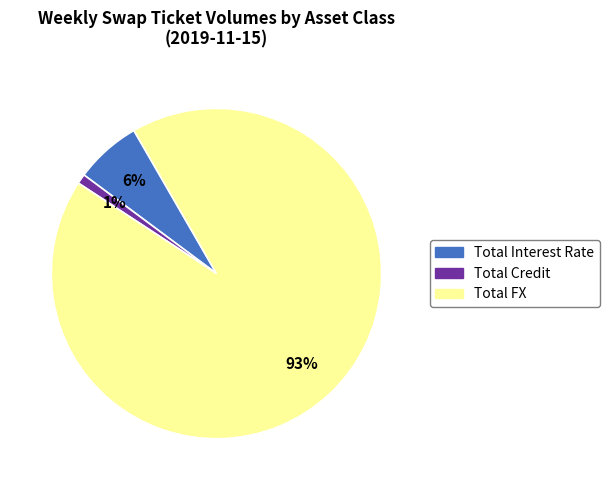

To the nearest percent, what portion does Total FX represent?

93%